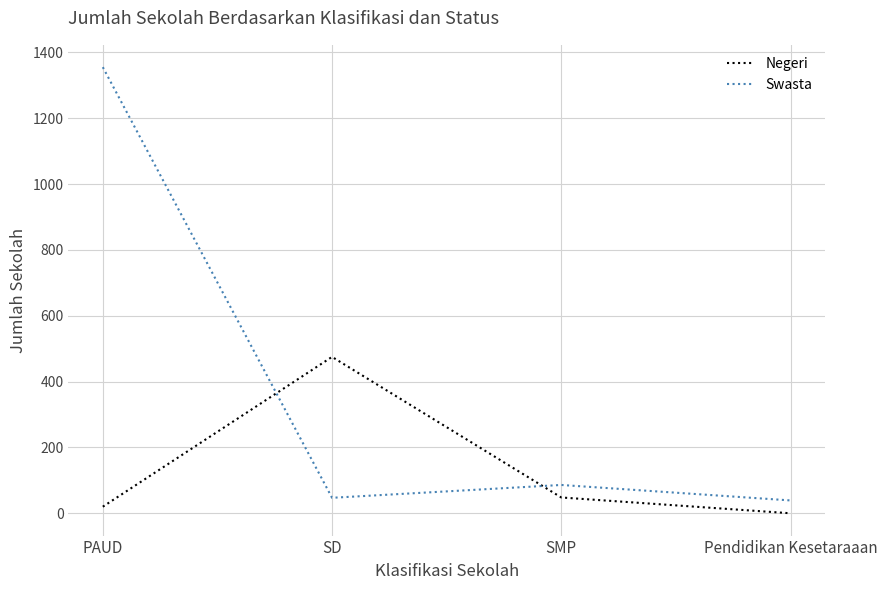

Does the chart display data point markers on the line(s)?

No